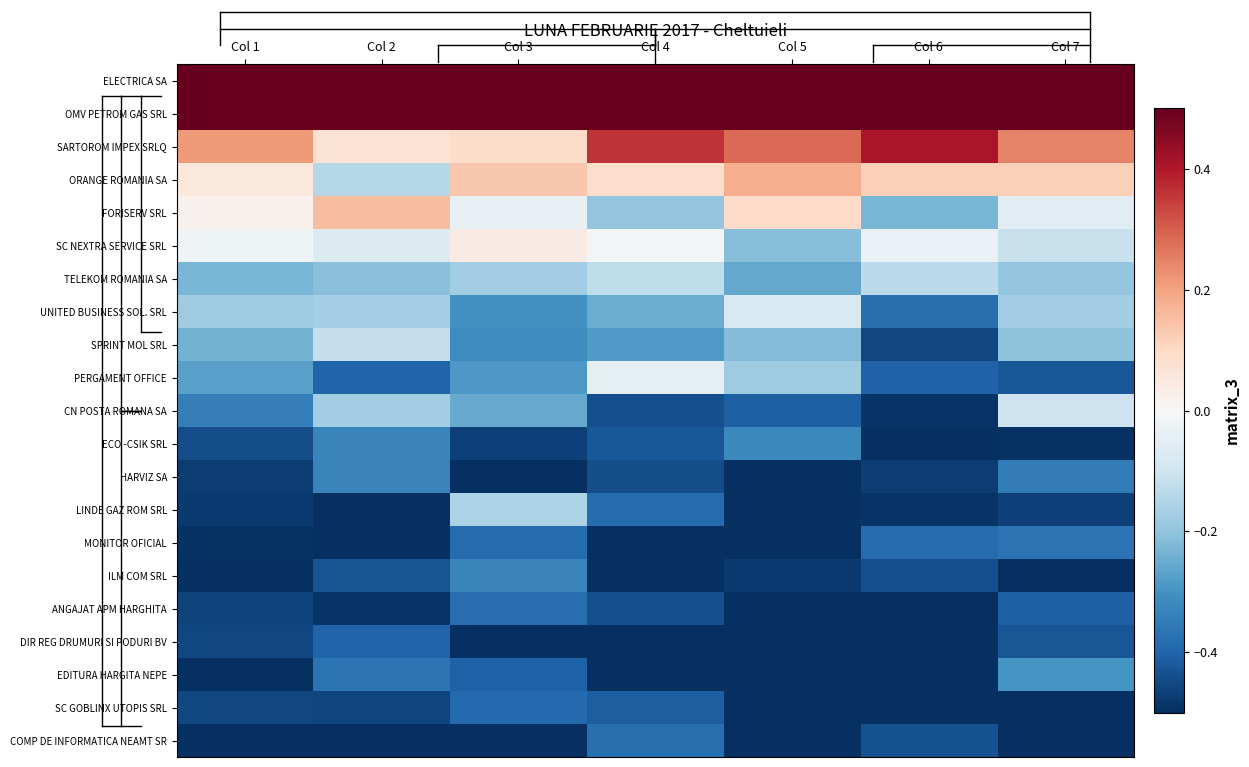

At how many categories does at least one series exceed 3?

7